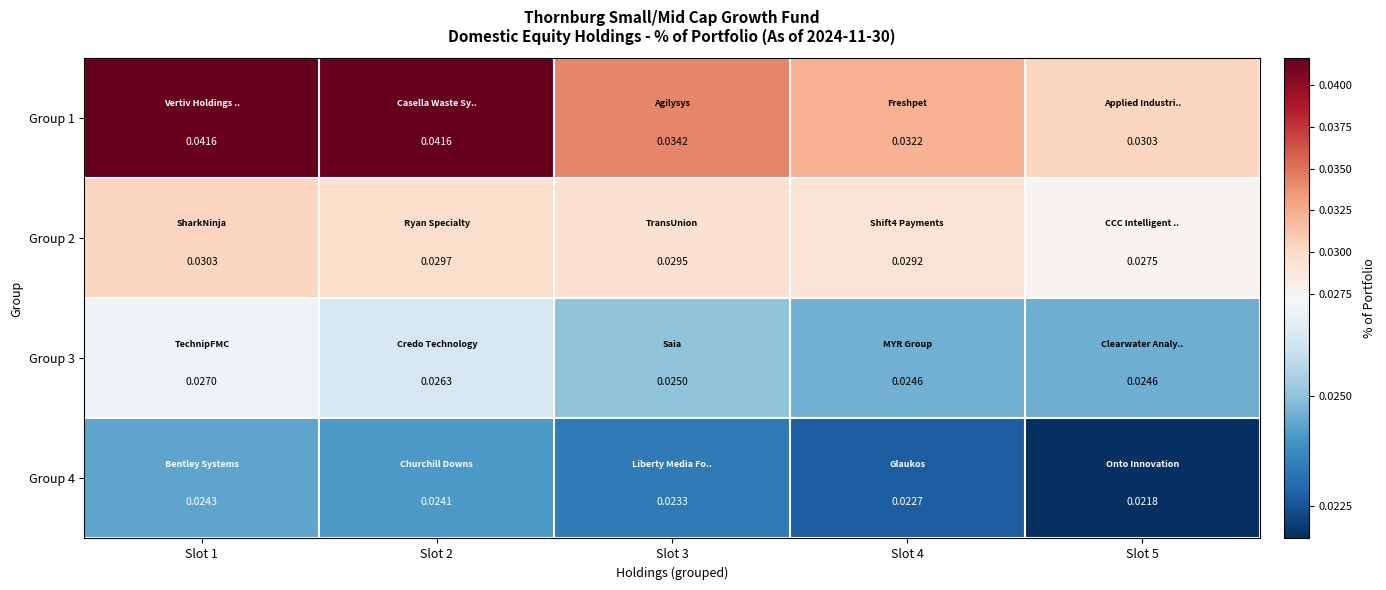

Is the value of Group 3 at Slot 3 greater than the value of Group 2 at Slot 3?

No